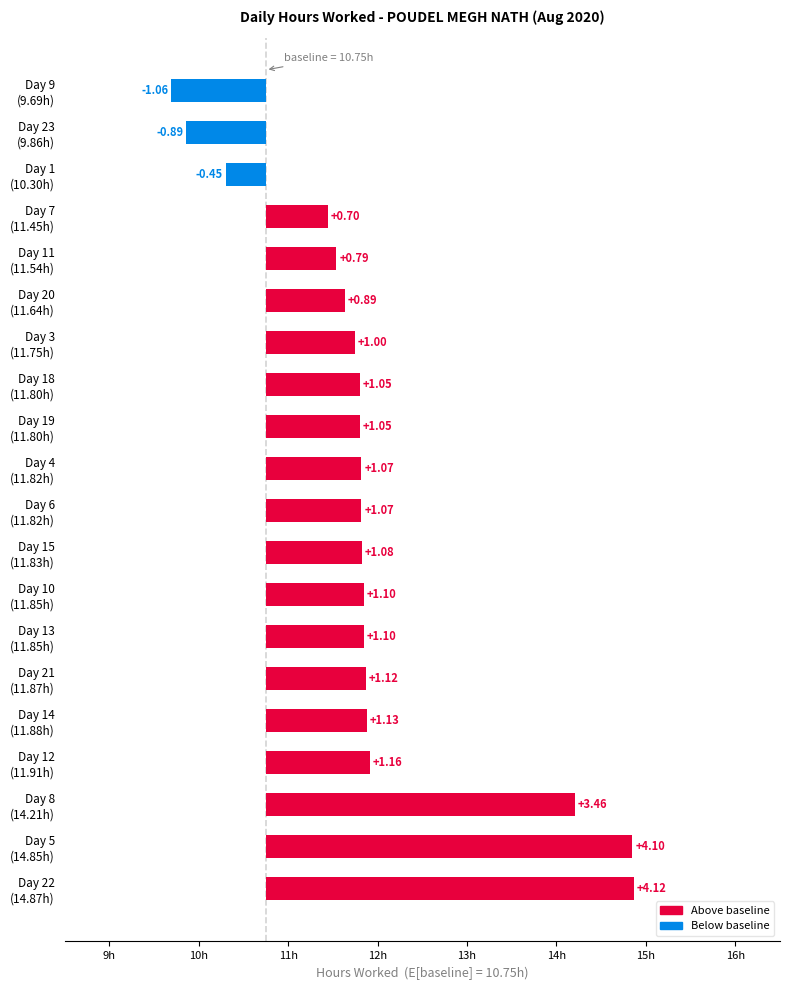

The chart shows a value of 1.6 at Day 14 (11.88h). True or false?

False